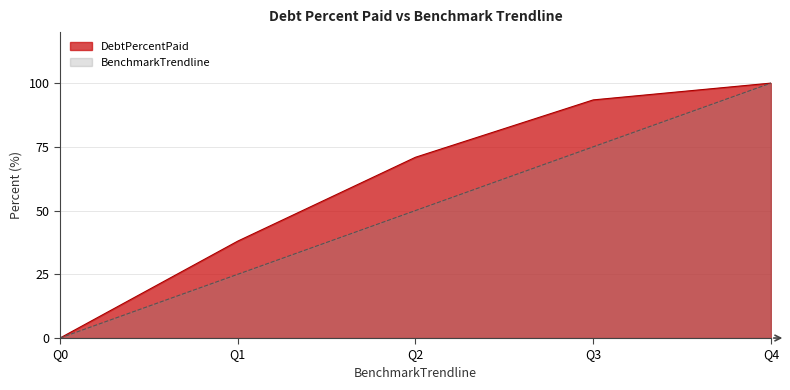

What is the value of the BenchmarkTrendline point at the 3rd from the left?

50.0